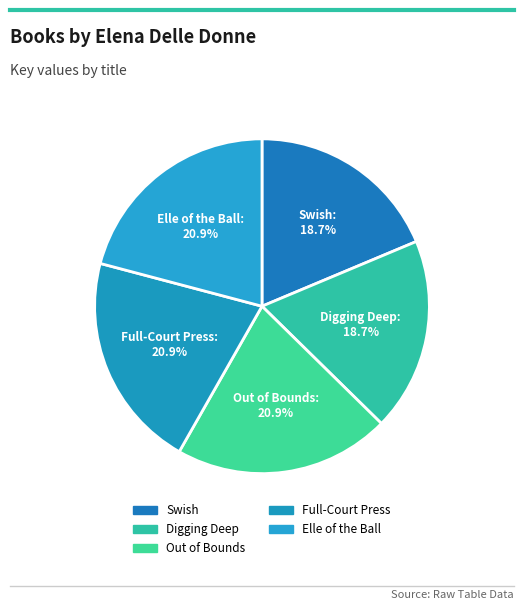

To the nearest percent, what is the difference between the largest and smallest slice percentages?

2%